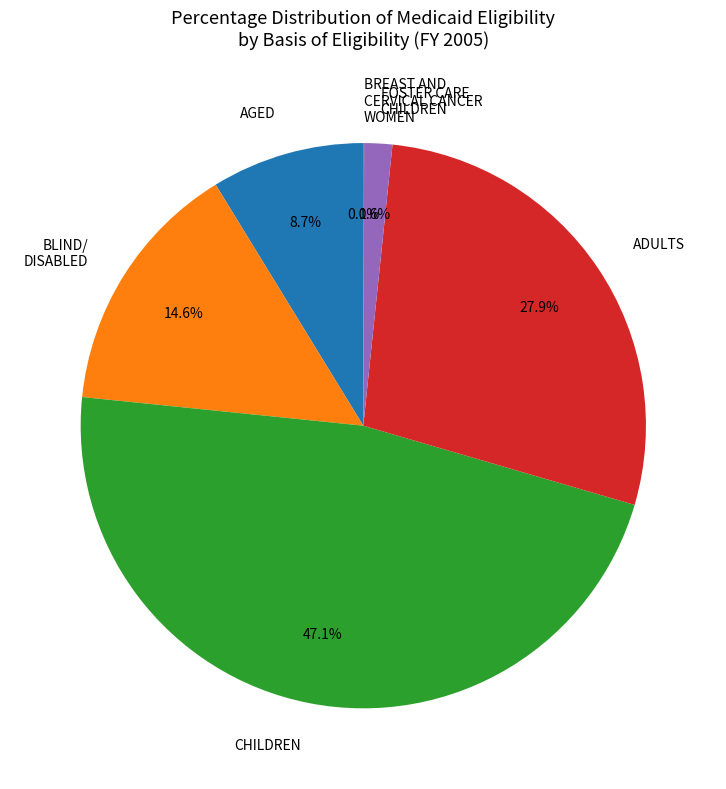

Which has a higher value, CHILDREN or FOSTER CARE CHILDREN?

CHILDREN